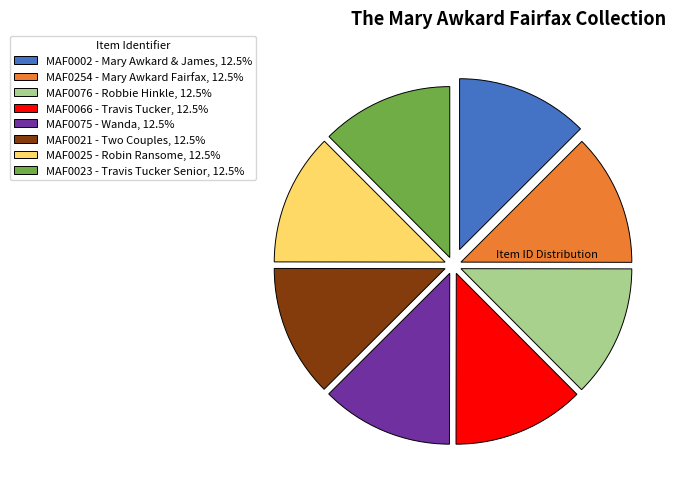

Is MAF0066 - Travis Tucker, 12.5% the majority of the pie?

No